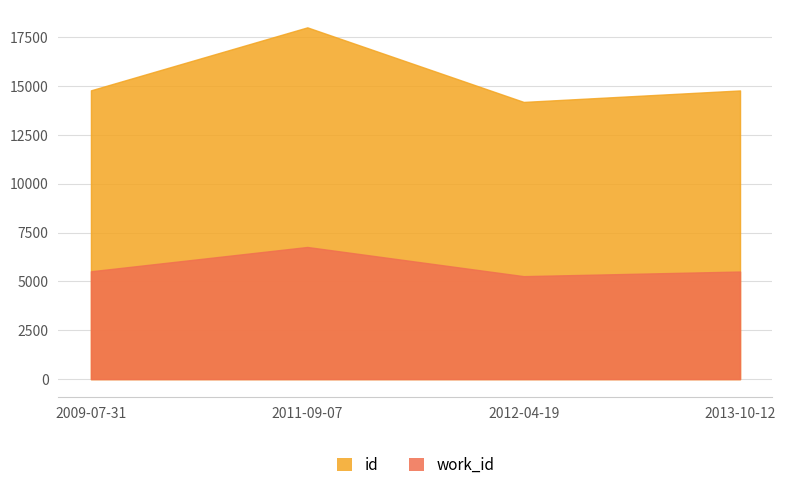

Reading left to right, transcribe all the data shown in this chart.

id: 2009-07-31=14776	2011-09-07=17998	2012-04-19=14183	2013-10-12=14770
work_id: 2009-07-31=5517	2011-09-07=6761	2012-04-19=5268	2013-10-12=5505